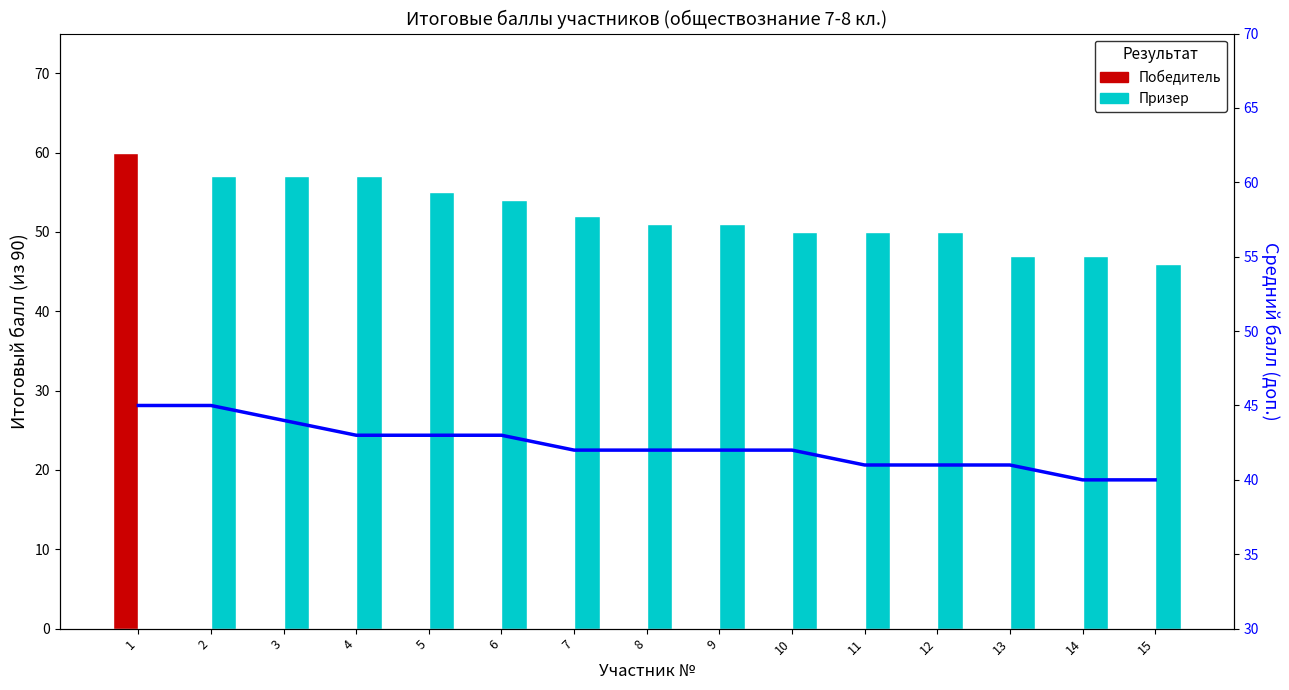

Reading right to left, list all the values displayed in this chart.

Победитель: 0	0	0	0	0	0	0	0	0	0	0	0	0	0	60
Призер: 46	47	47	50	50	50	51	51	52	54	55	57	57	57	0
% выполнения (ср.): 40	40	41	41	41	42	42	42	42	43	43	43	44	45	45